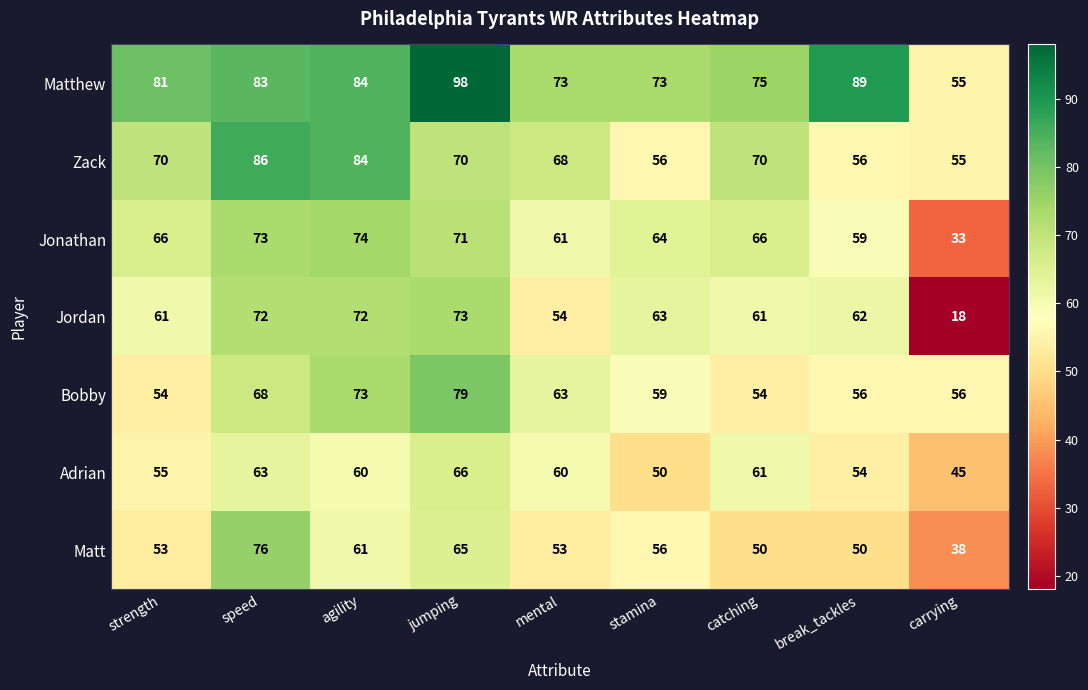

What is the approximate value of Jordan at jumping, to the nearest 10?

70